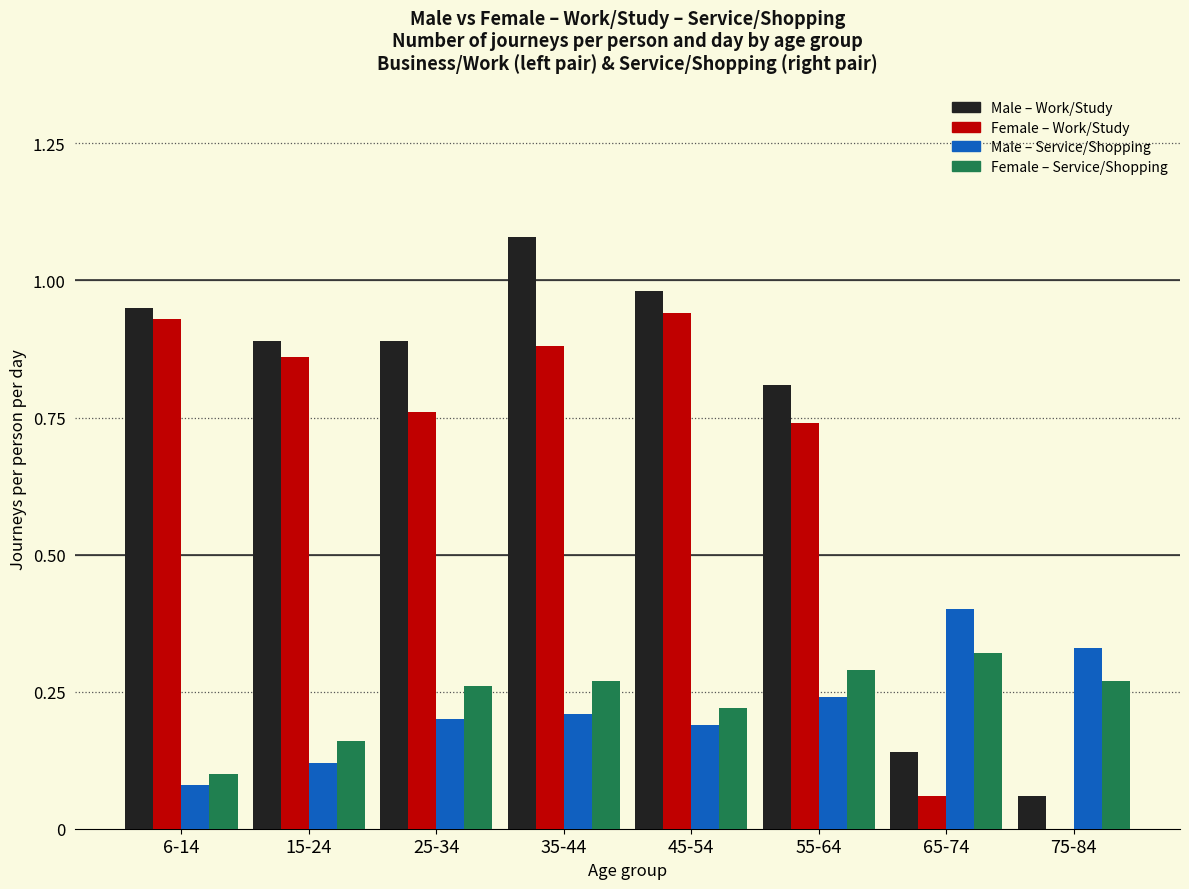

At which category is the sum across all series the highest?

35-44